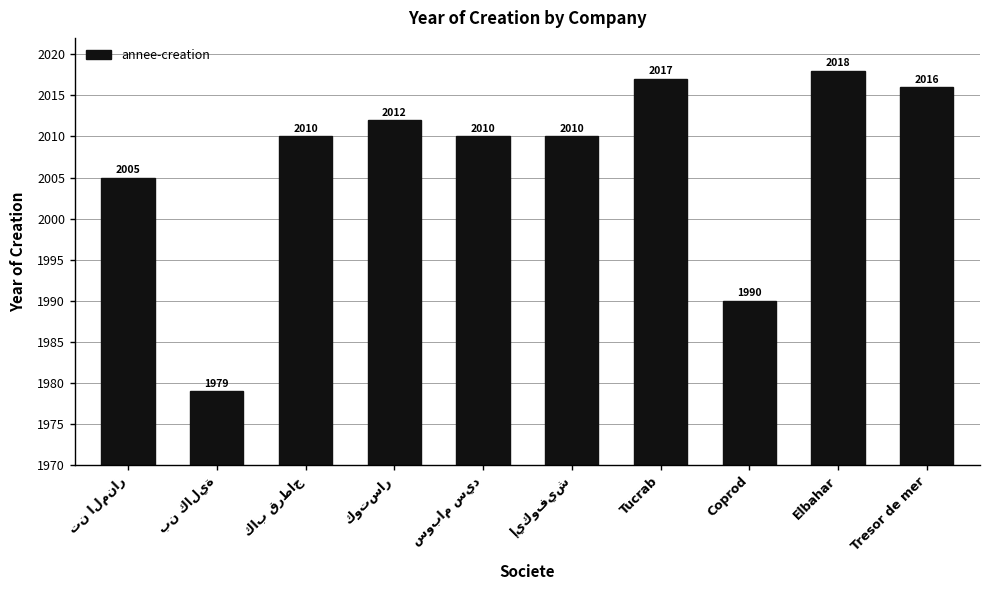

What is the sum of the values at Tucrab and Tresor de mer?

4033